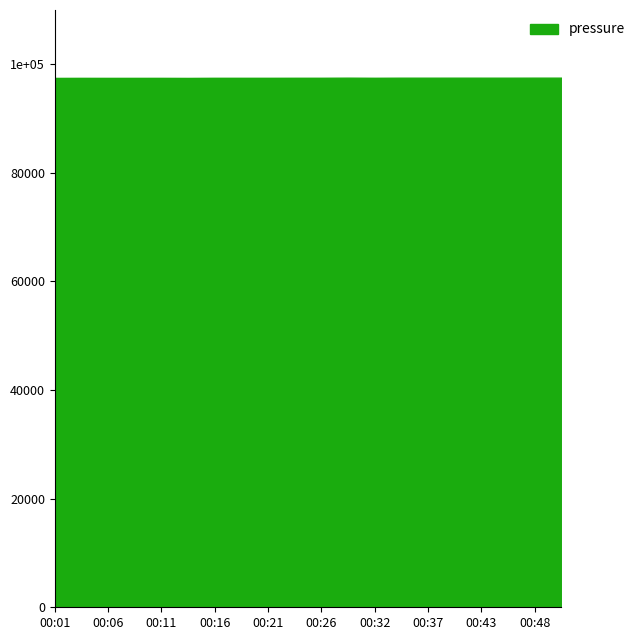

Reading left to right, list all the values displayed in this chart.

97490.6	97501.8	97497.5	97500.0	97501.2	97489.5	97511.0	97510.2	97510.1	97515.5	97517.0	97534.9	97514.2	97531.0	97530.2	97532.8	97531.3	97529.7	97536.7	97536.0